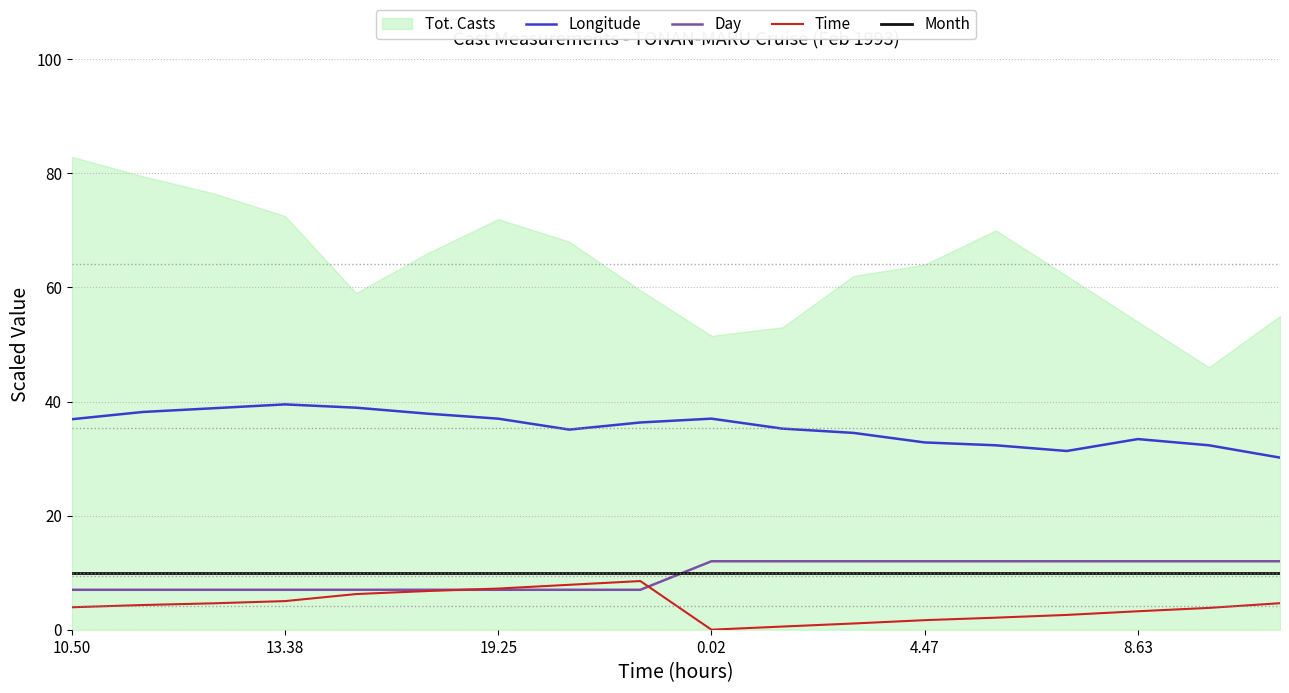

Is it true that Longitude equals 36.9 at 10.50?

True